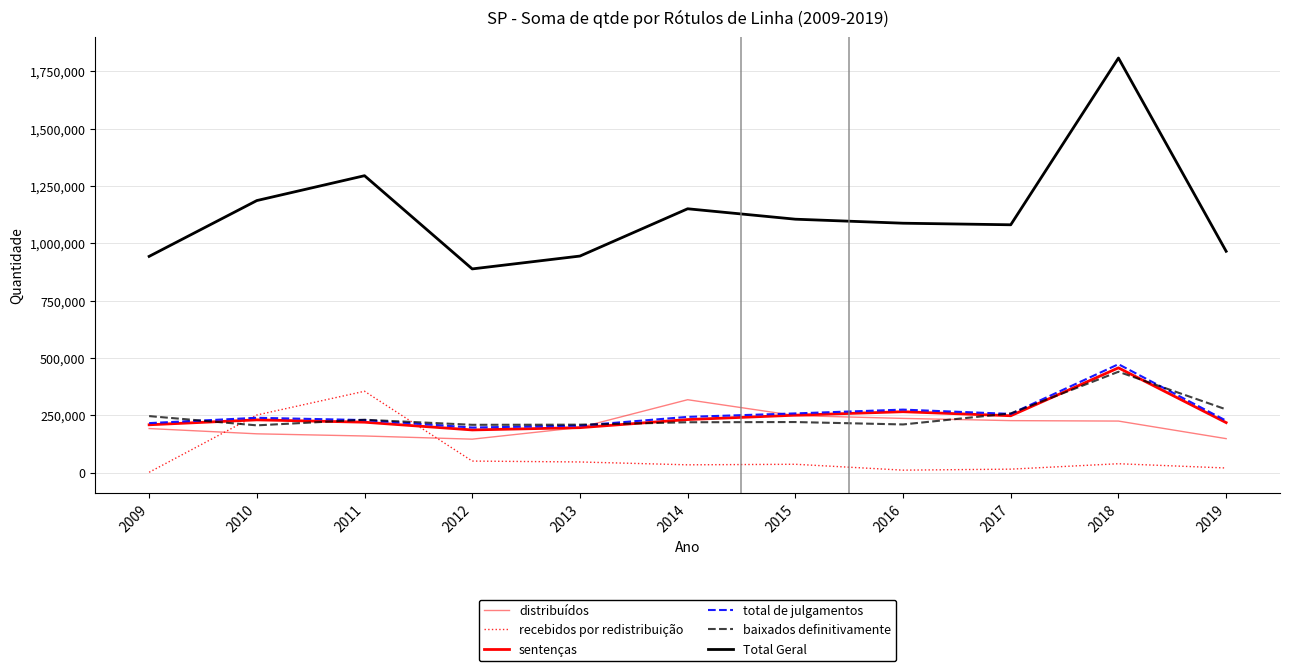

What is the sum of all total de julgamentos values?

2819782